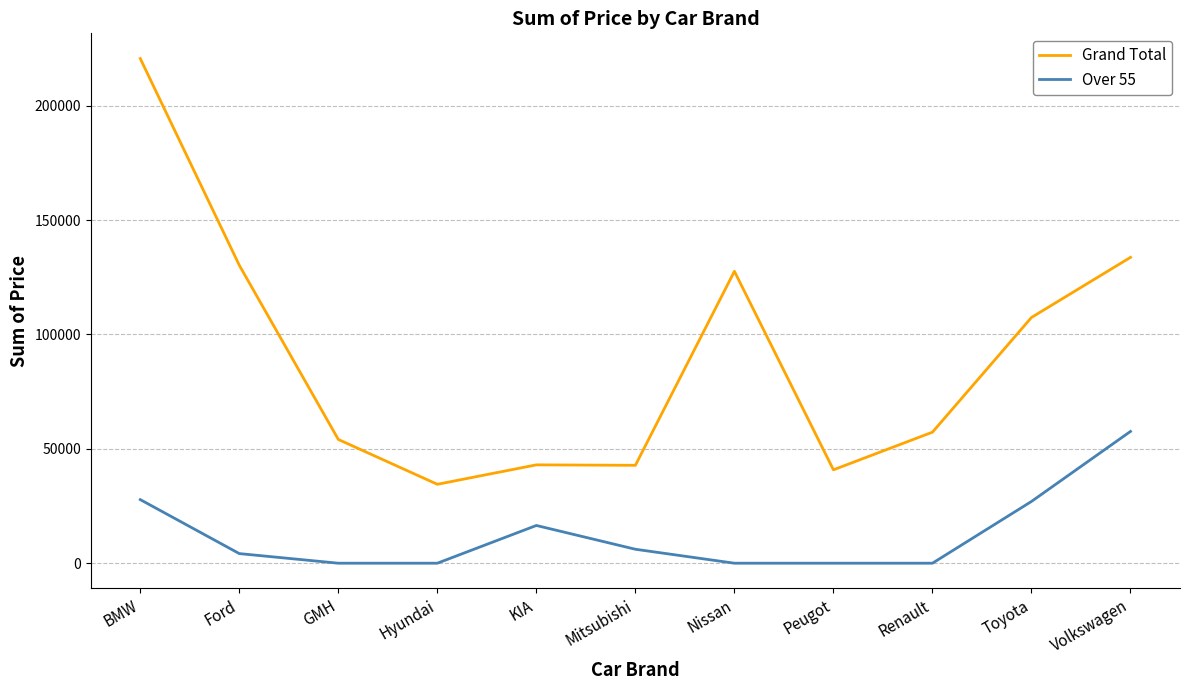

What is the approximate value of Grand Total at GMH?

54100